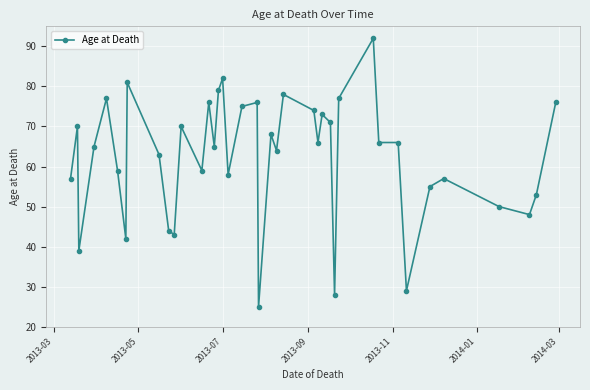

What is the smallest value displayed?

25